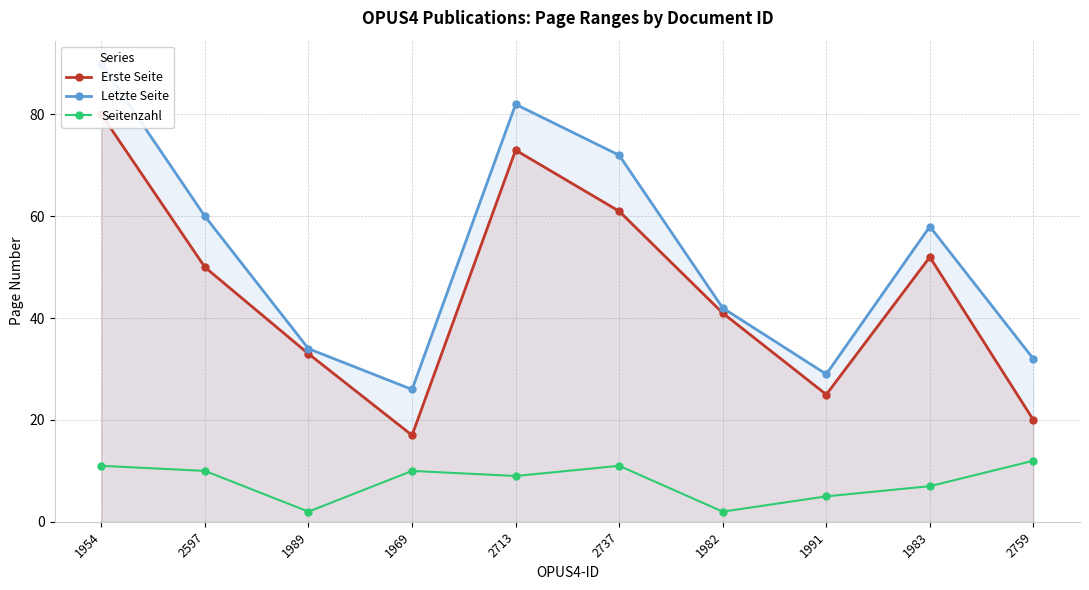

What is the difference between the Letzte Seite values at 1983 and 2597?

2